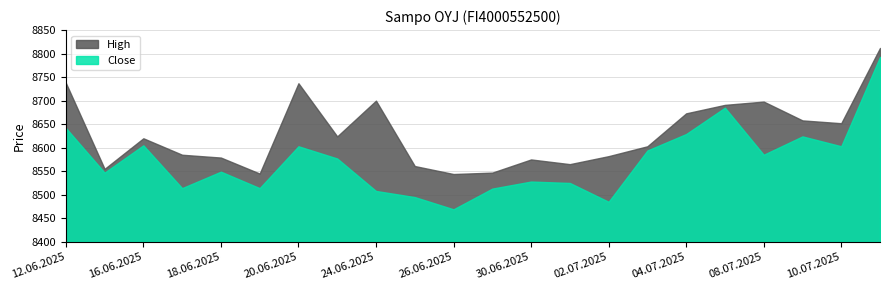

What is the label of the 16th point from the left?

03.07.2025